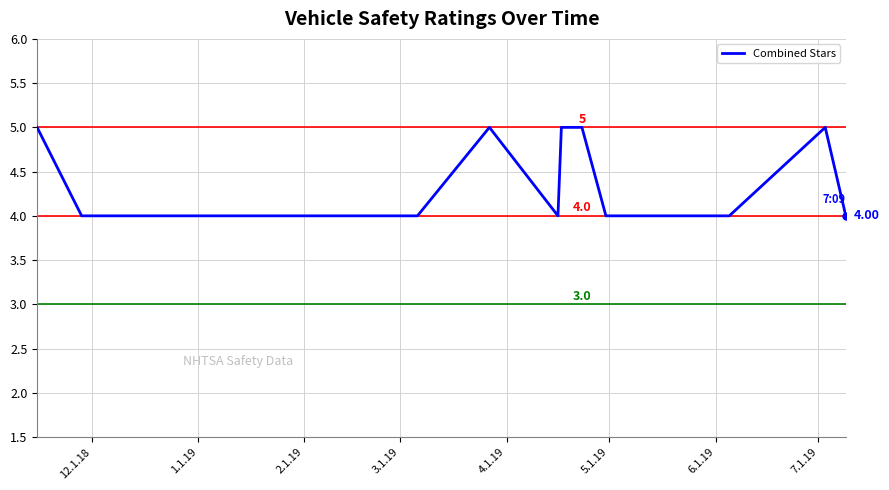

True or false: the data has more than 0 interior local peaks.

True